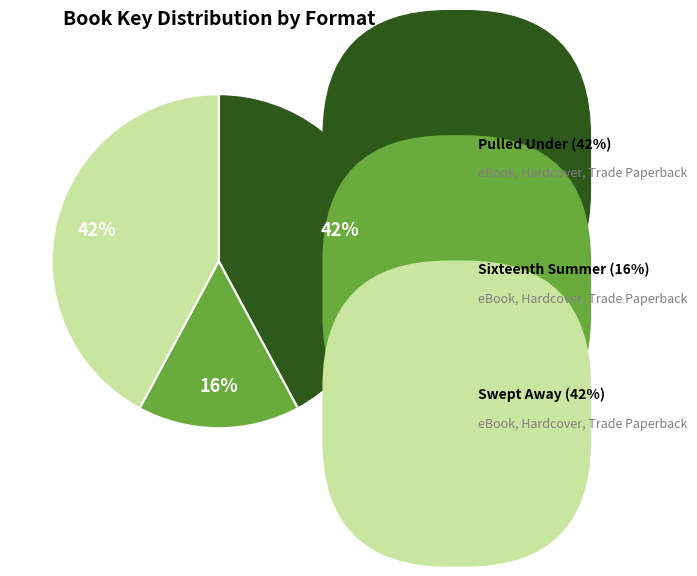

Is it true that Pulled Under (eBook) is 27% of the pie?

False